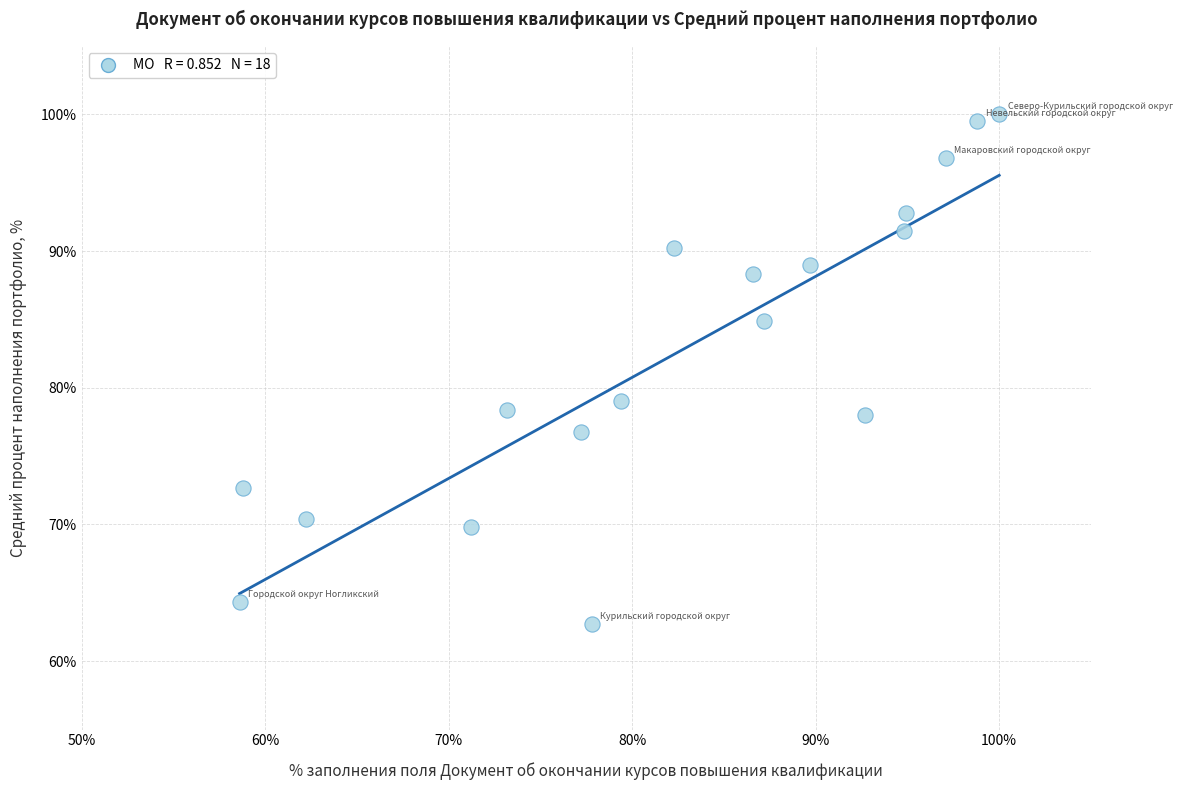

What is the range of Y values (max minus min)?

37.3